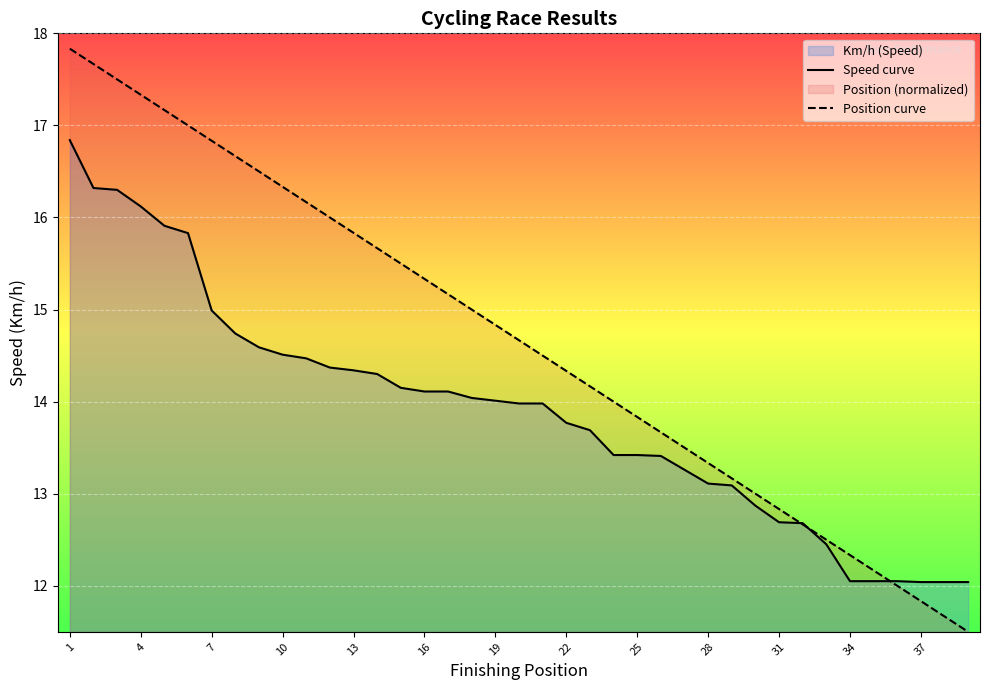

Reading left to right, extract all data points from this chart.

Speed curve: 16.8	16.3	16.3	16.1	15.9	15.8	15.0	14.7	14.6	14.5	14.5	14.4	14.3	14.3	14.2	14.1	14.1	14.0	14.0	14.0	14.0	13.8	13.7	13.4	13.4	13.4	13.3	13.1	13.1	12.9	12.7	12.7	12.4	12.1	12.1	12.1	12.0	12.0	12.0
Position curve: 17.8	17.7	17.5	17.3	17.2	17.0	16.8	16.7	16.5	16.3	16.2	16.0	15.8	15.7	15.5	15.3	15.2	15.0	14.8	14.7	14.5	14.3	14.2	14.0	13.8	13.7	13.5	13.3	13.2	13.0	12.8	12.7	12.5	12.3	12.2	12.0	11.8	11.7	11.5